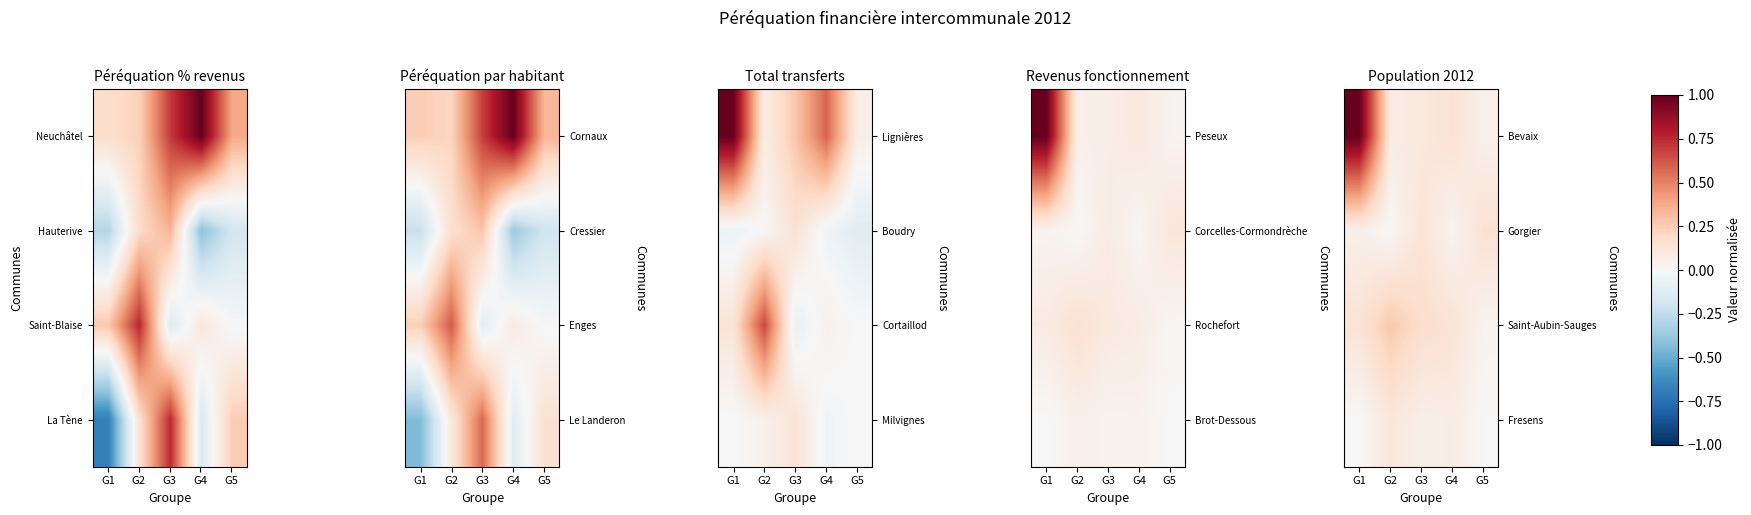

Count the number of data series in this chart.

4